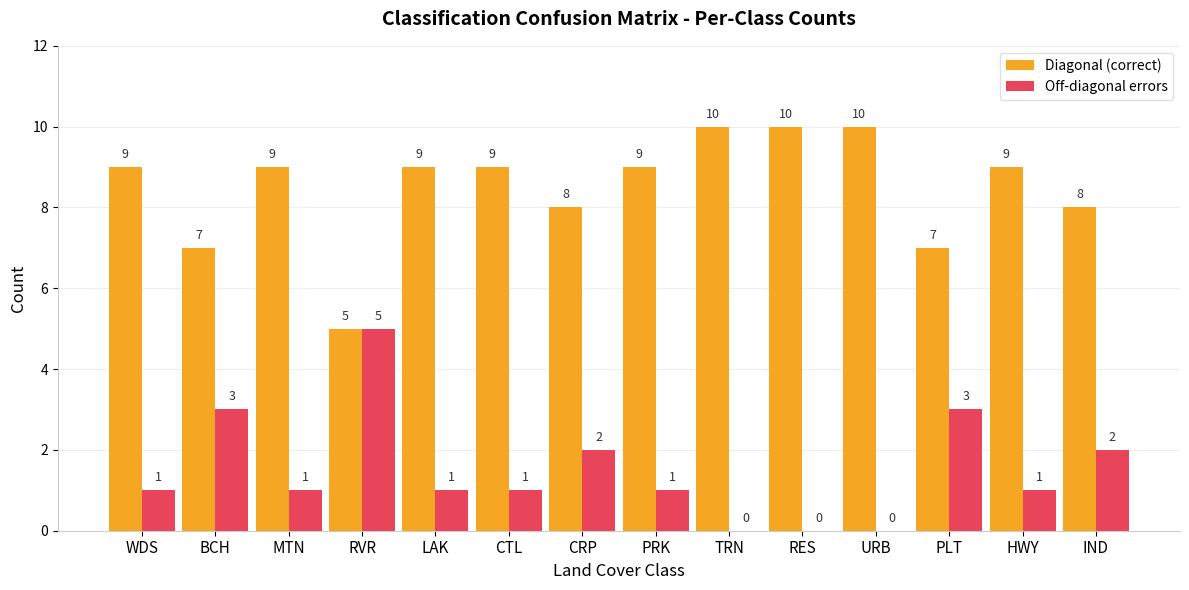

What is the sum of all Off-diagonal errors values?

21